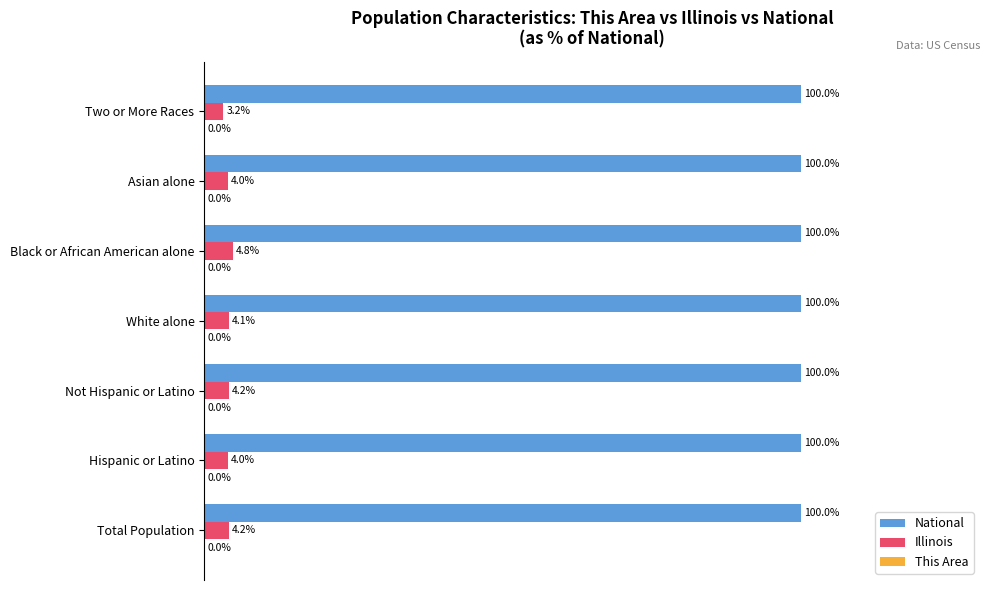

Between Hispanic or Latino and Two or More Races, which series saw the biggest shift?

Illinois